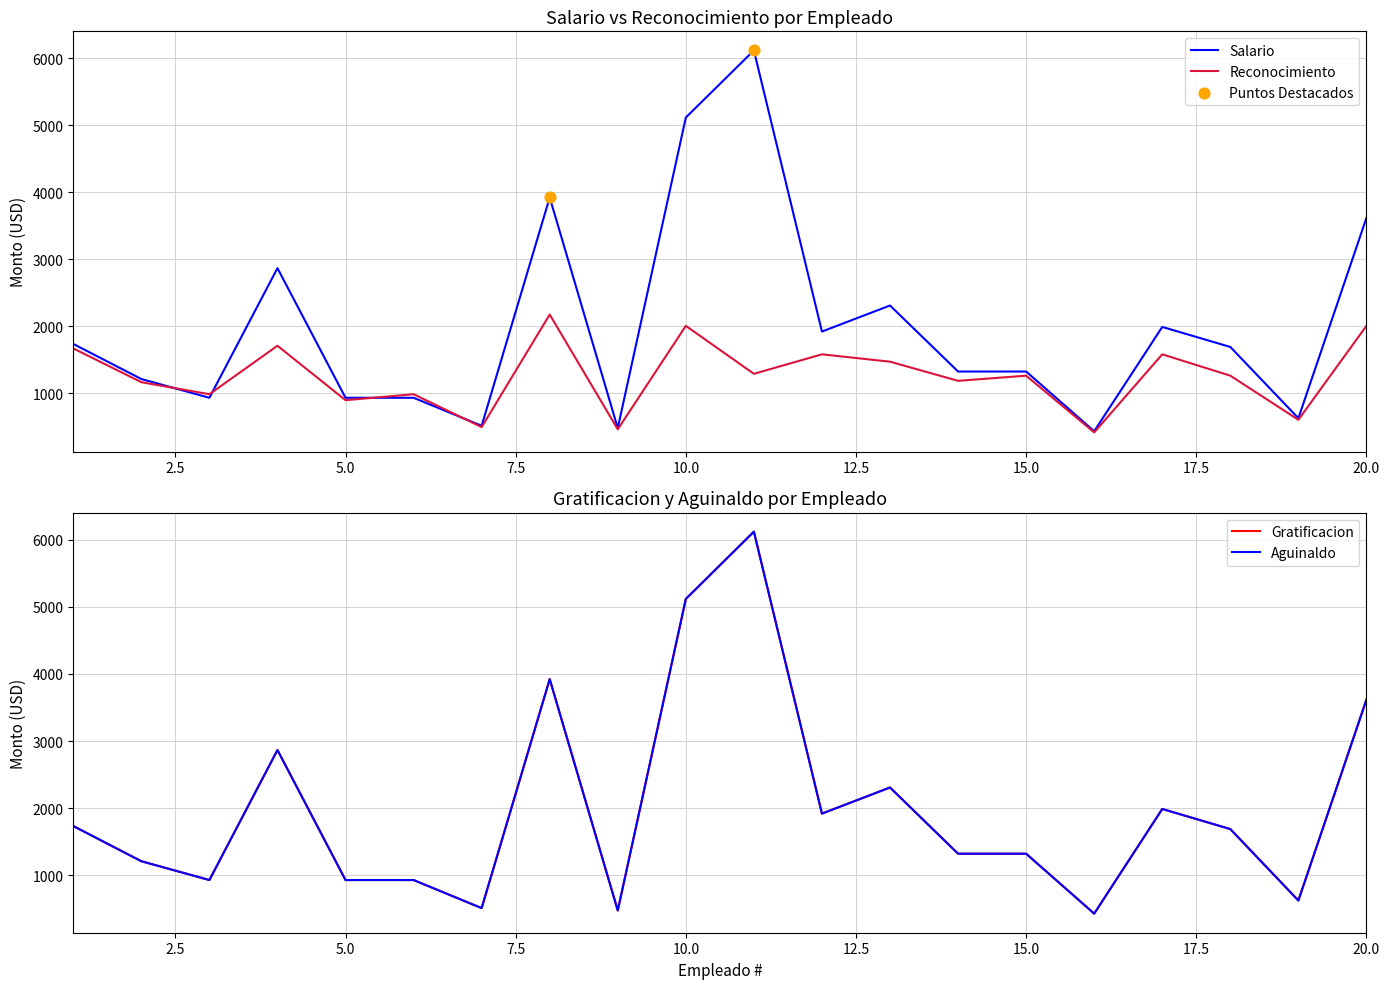

At which category is the sum across all series the highest?

11